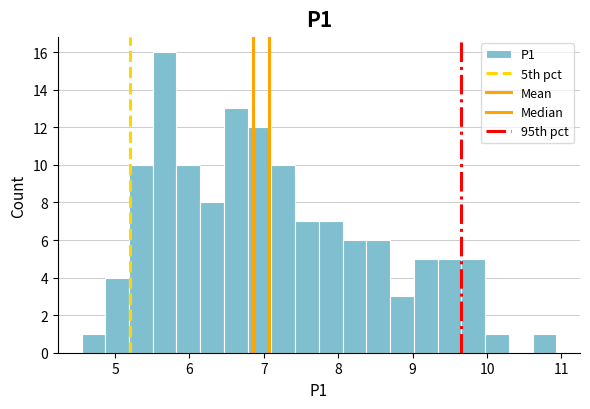

Around what value on the x-axis is the tallest bar? Give the approximate position of its centre, as read against the axis.

5.7